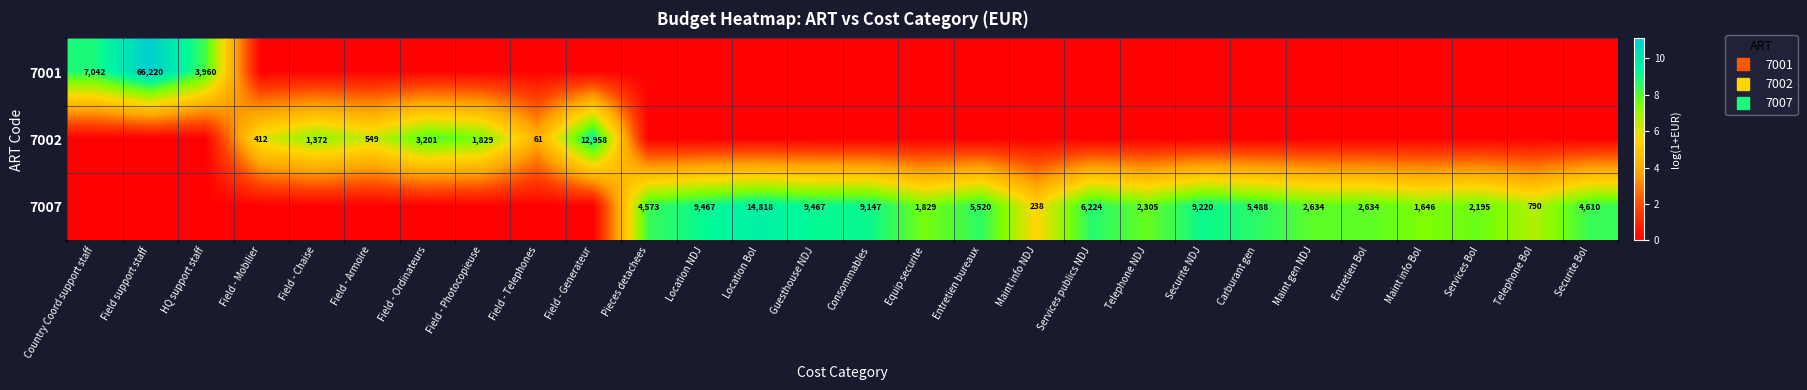

What is the difference between the second highest and minimum values in the 7001 series?

8.9